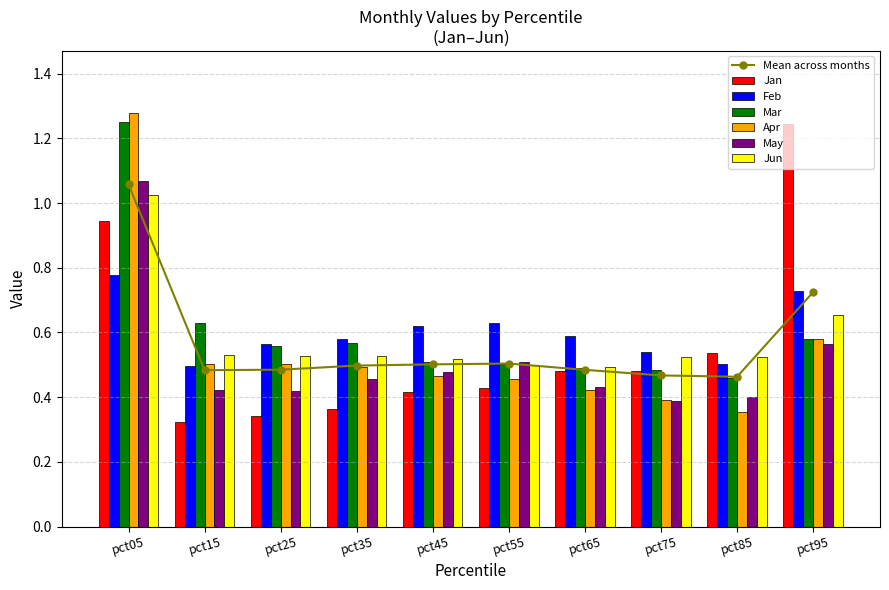

Reading left to right, transcribe all the data shown in this chart.

Jan: pct05=0.9	pct15=0.3	pct25=0.3	pct35=0.4	pct45=0.4	pct55=0.4	pct65=0.5	pct75=0.5	pct85=0.5	pct95=1.2
Feb: pct05=0.8	pct15=0.5	pct25=0.6	pct35=0.6	pct45=0.6	pct55=0.6	pct65=0.6	pct75=0.5	pct85=0.5	pct95=0.7
Mar: pct05=1.3	pct15=0.6	pct25=0.6	pct35=0.6	pct45=0.5	pct55=0.5	pct65=0.5	pct75=0.5	pct85=0.5	pct95=0.6
Apr: pct05=1.3	pct15=0.5	pct25=0.5	pct35=0.5	pct45=0.5	pct55=0.5	pct65=0.4	pct75=0.4	pct85=0.4	pct95=0.6
May: pct05=1.1	pct15=0.4	pct25=0.4	pct35=0.5	pct45=0.5	pct55=0.5	pct65=0.4	pct75=0.4	pct85=0.4	pct95=0.6
Jun: pct05=1.0	pct15=0.5	pct25=0.5	pct35=0.5	pct45=0.5	pct55=0.5	pct65=0.5	pct75=0.5	pct85=0.5	pct95=0.7